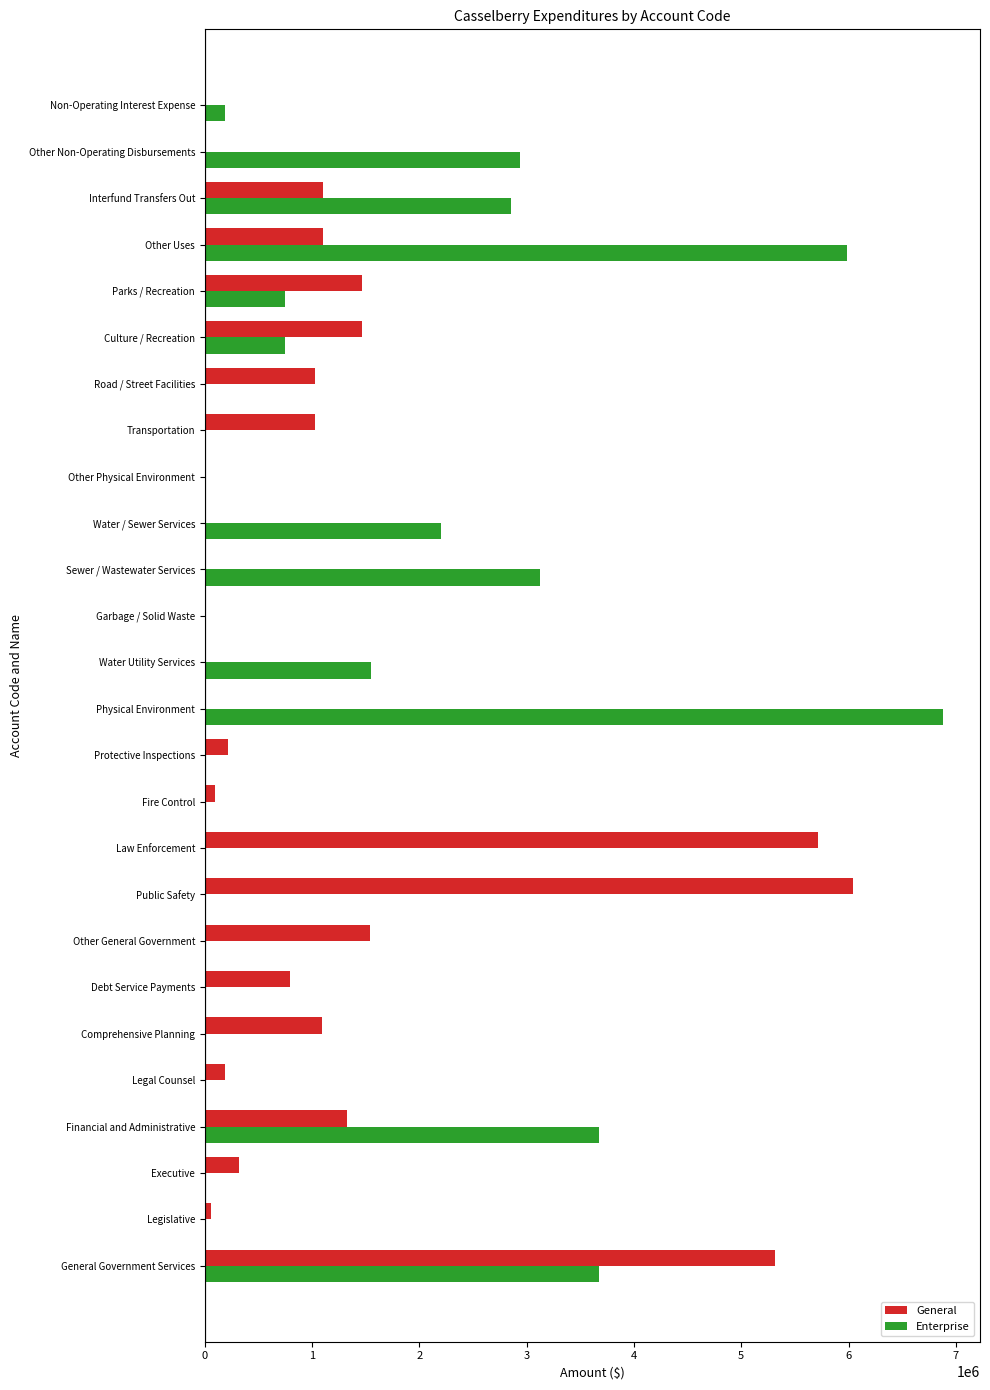

What is the sum of all General values?

29889128